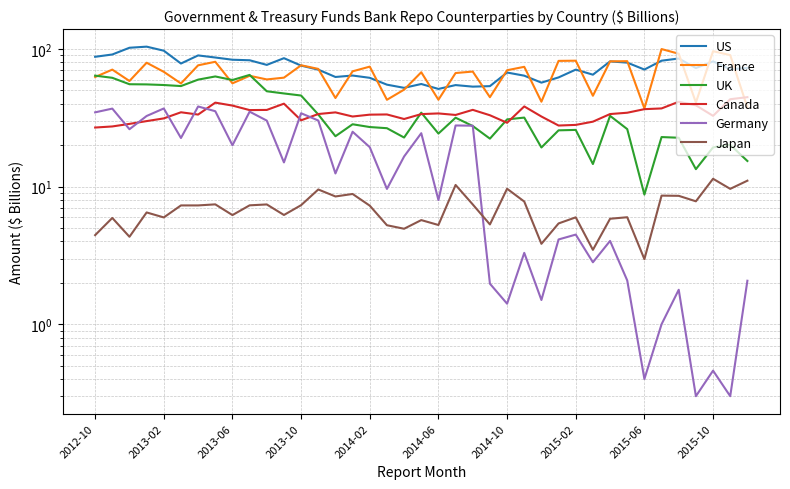

At 26, list the series in order from largest to smallest.

US, France, Canada, UK, Japan, Germany